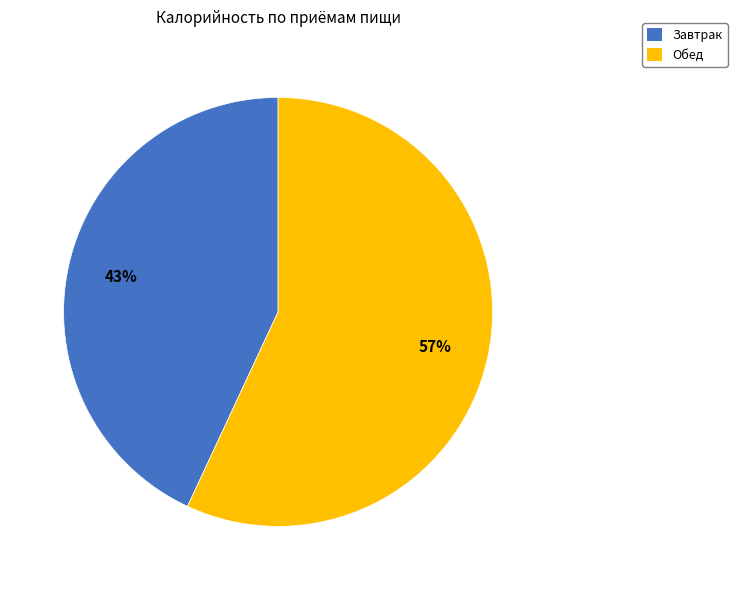

Rank the categories by value from highest to lowest.

Обед, Завтрак